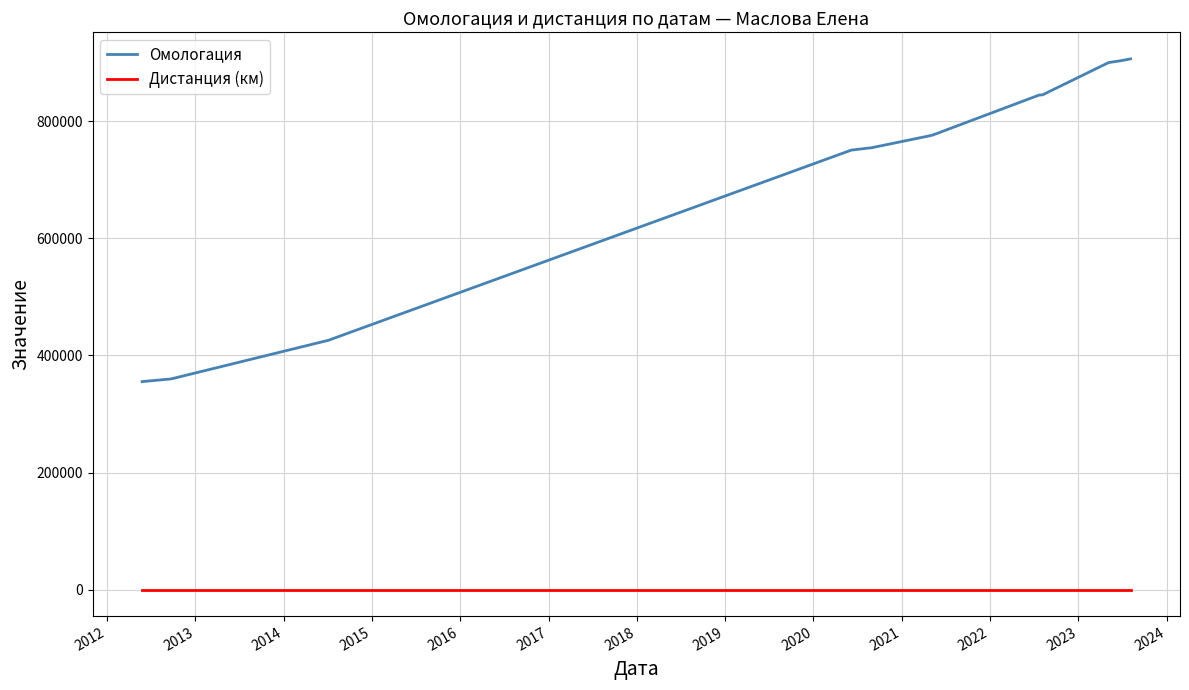

Rank the series by their maximum value, from lowest to highest.

Дистанция (км), Омологация